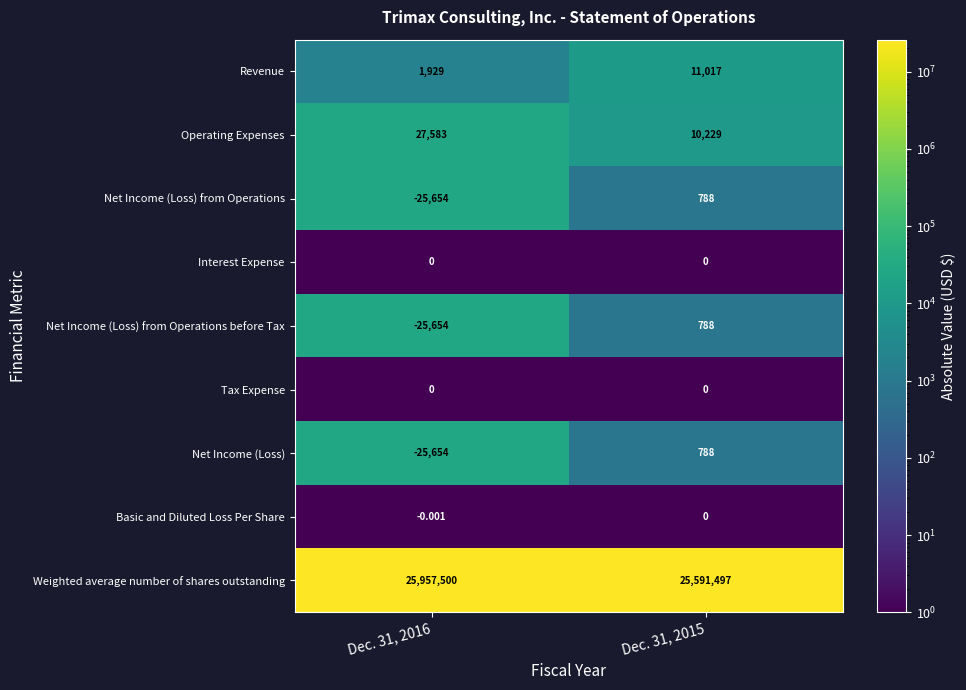

Which series has the largest total across all categories?

Weighted average number of shares outstanding